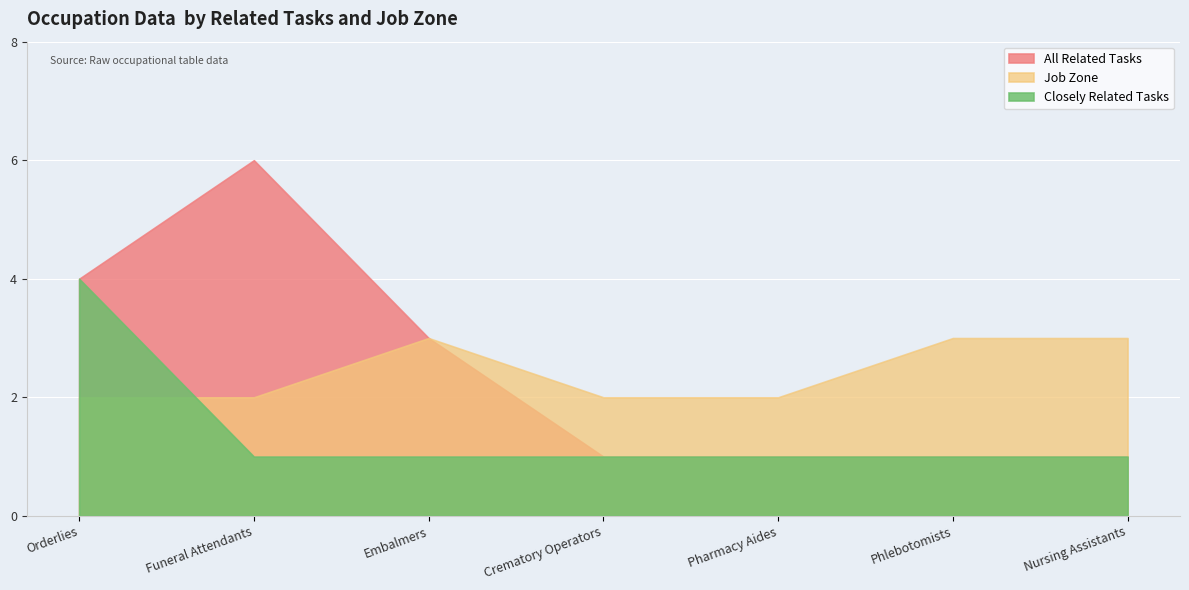

What are all the series names shown in the legend?

All Related Tasks, Job Zone, Closely Related Tasks